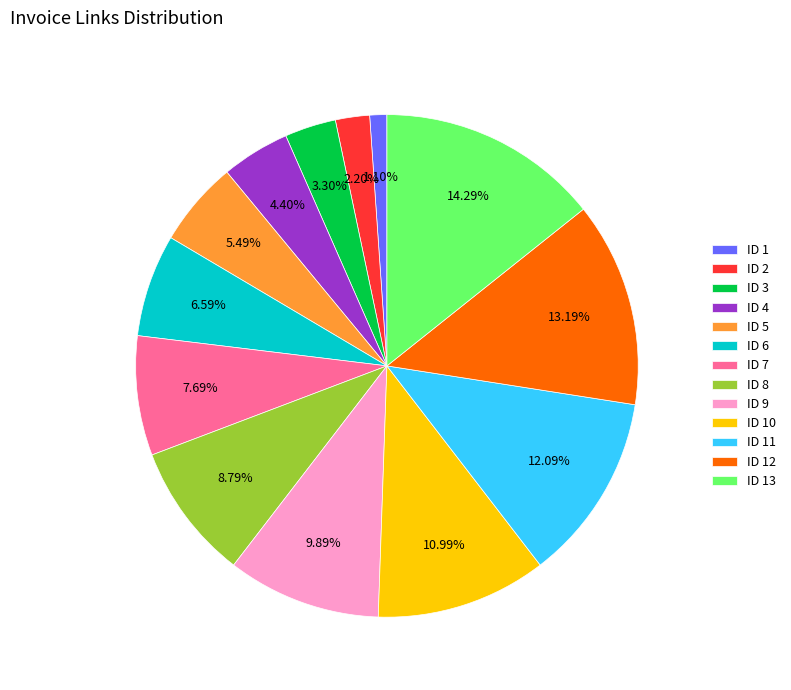

To the nearest percent, what is the difference between the ID 13 and ID 11 slice percentages?

2%